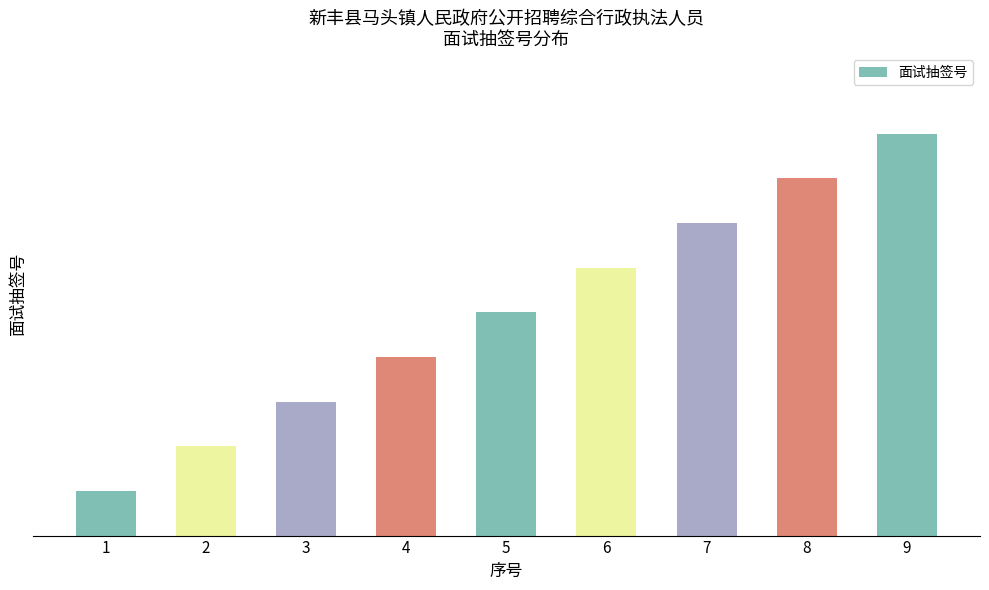

What is the greatest value displayed?

9